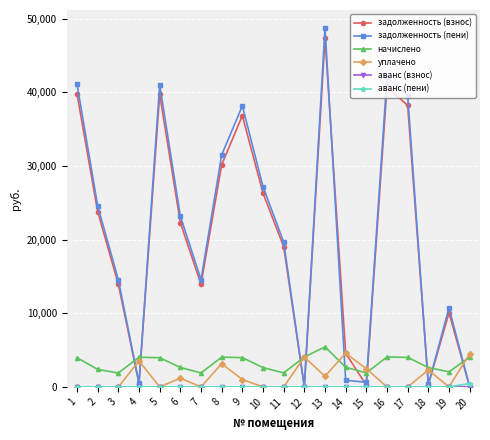

Which series ends up on top after the final intersection of начислено and задолженность (пени)?

начислено